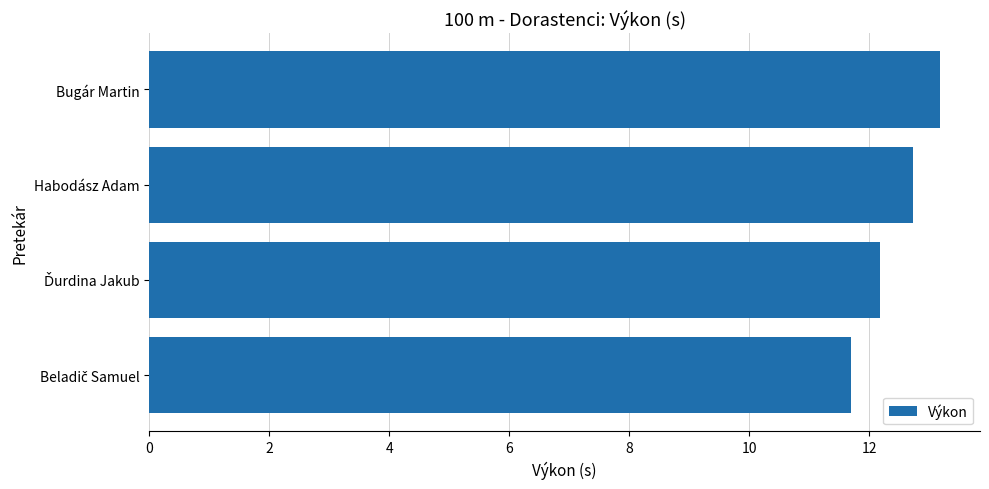

What is the ratio of the value at Habodász Adam to the value at Bugár Martin?

1.0